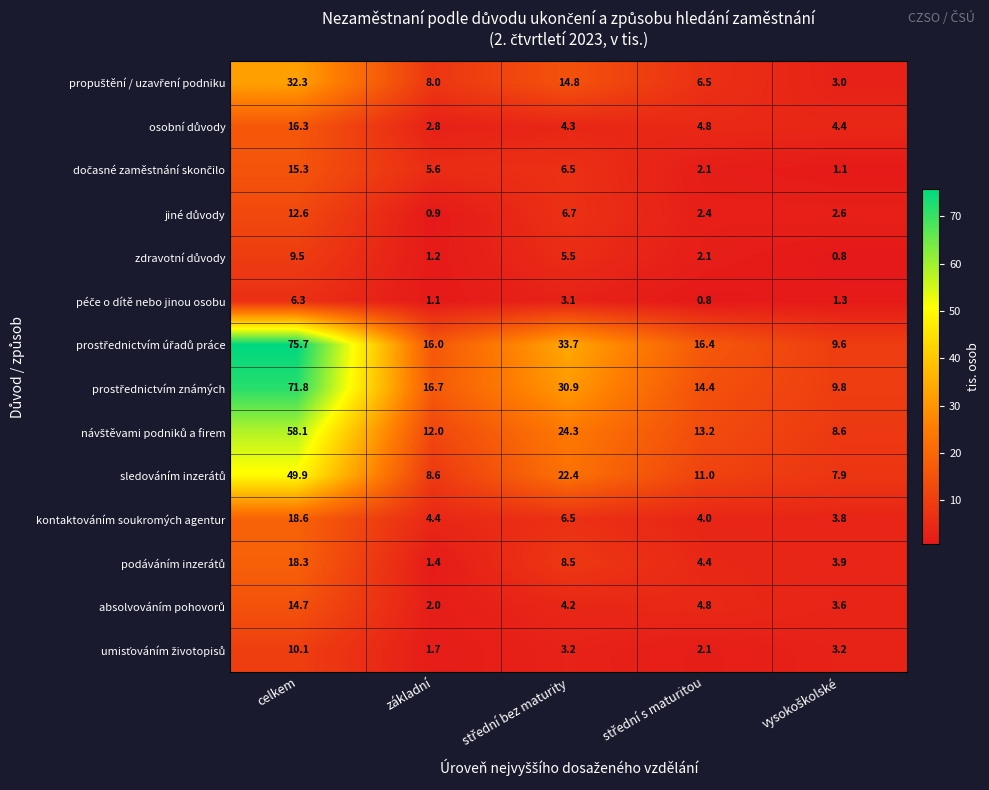

How many data points in kontaktováním soukromých agentur are less than 4?

1